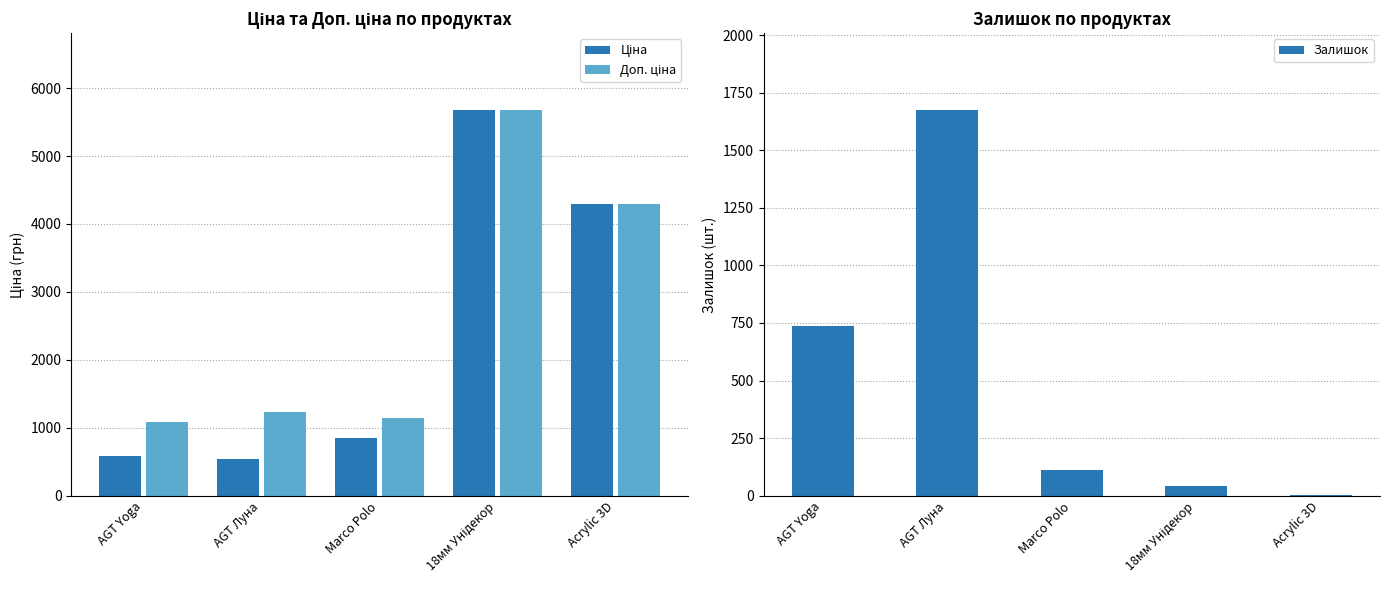

What is the difference between the Залишок values at AGT Yoga and Acrylic 3D?

734